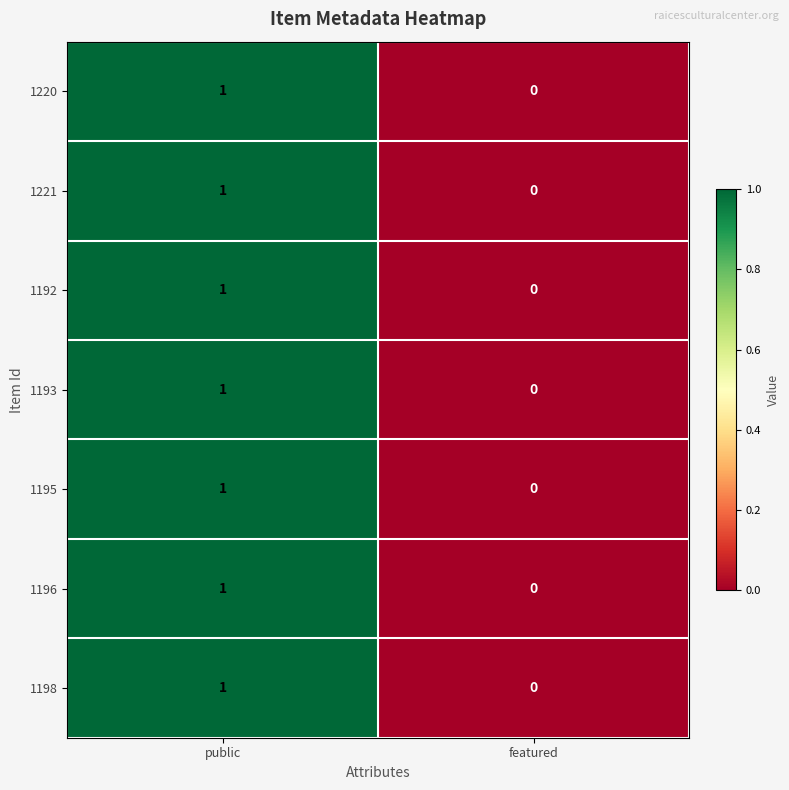

Reading right to left, list all the values displayed in this chart.

1220: featured=0	public=1
1221: featured=0	public=1
1192: featured=0	public=1
1193: featured=0	public=1
1195: featured=0	public=1
1196: featured=0	public=1
1198: featured=0	public=1